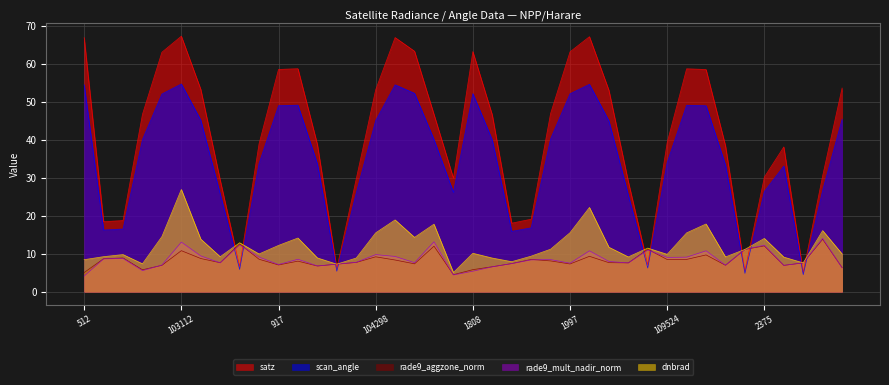

What are all the series names shown in the legend?

satz, scan_angle, rade9_aggzone_norm, rade9_mult_nadir_norm, dnbrad